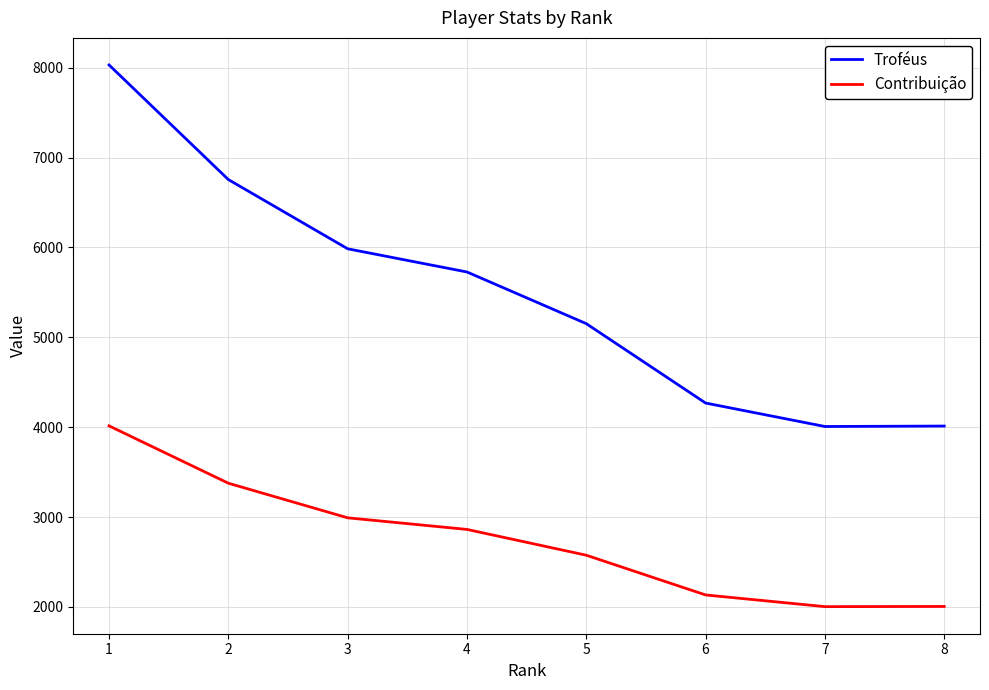

Between 2 and 7, which series saw the biggest shift?

Troféus